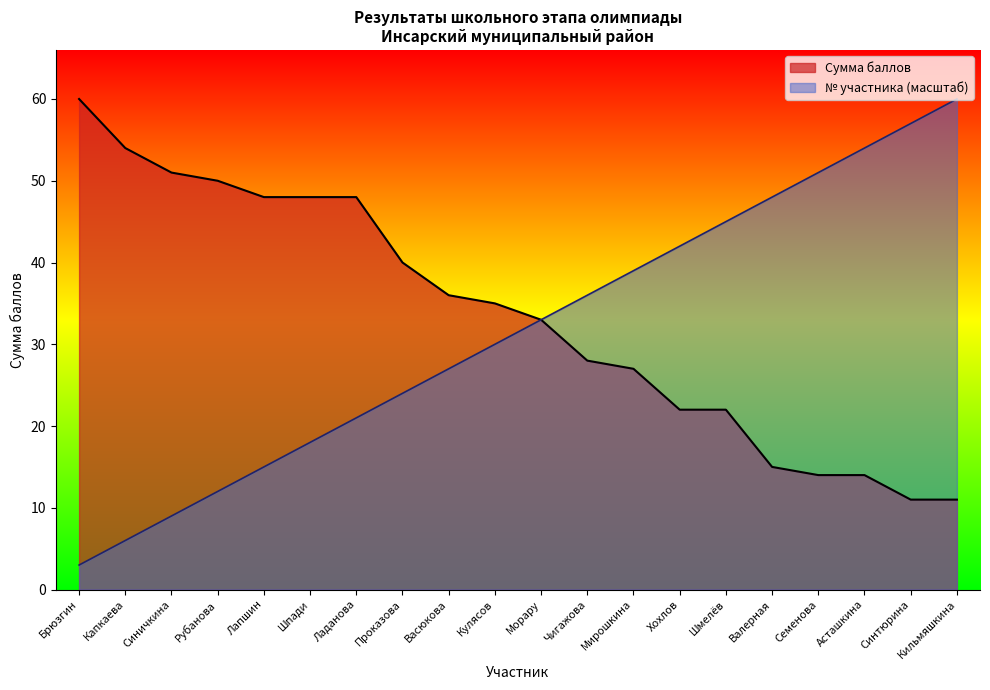

True or false: № участника and Сумма баллов intersect in this chart.

False